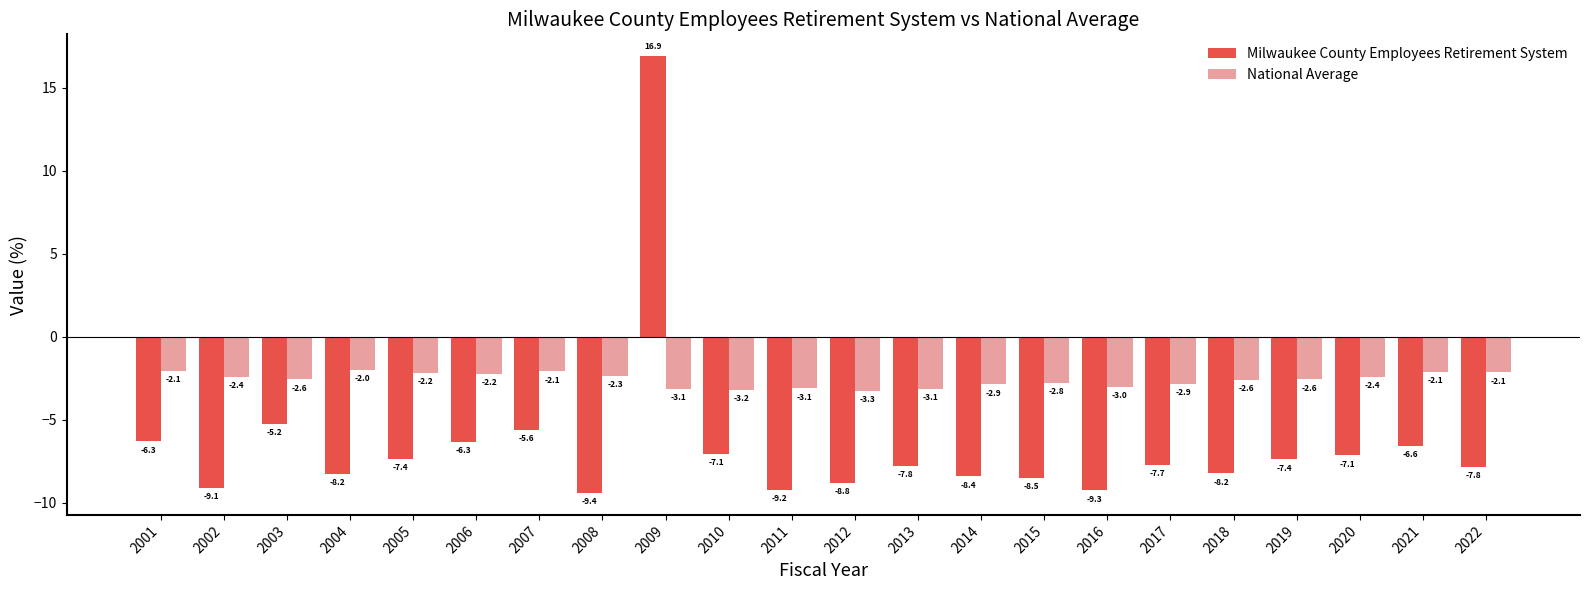

Which series has the largest total across all categories?

National Average